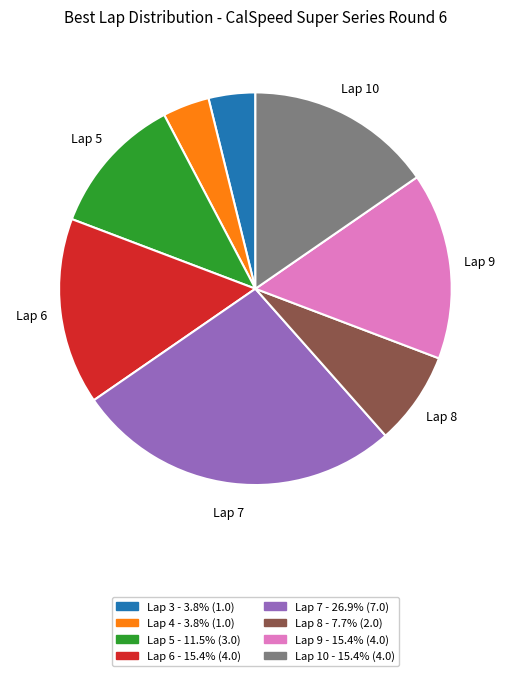

Count the number of slices in the pie.

8